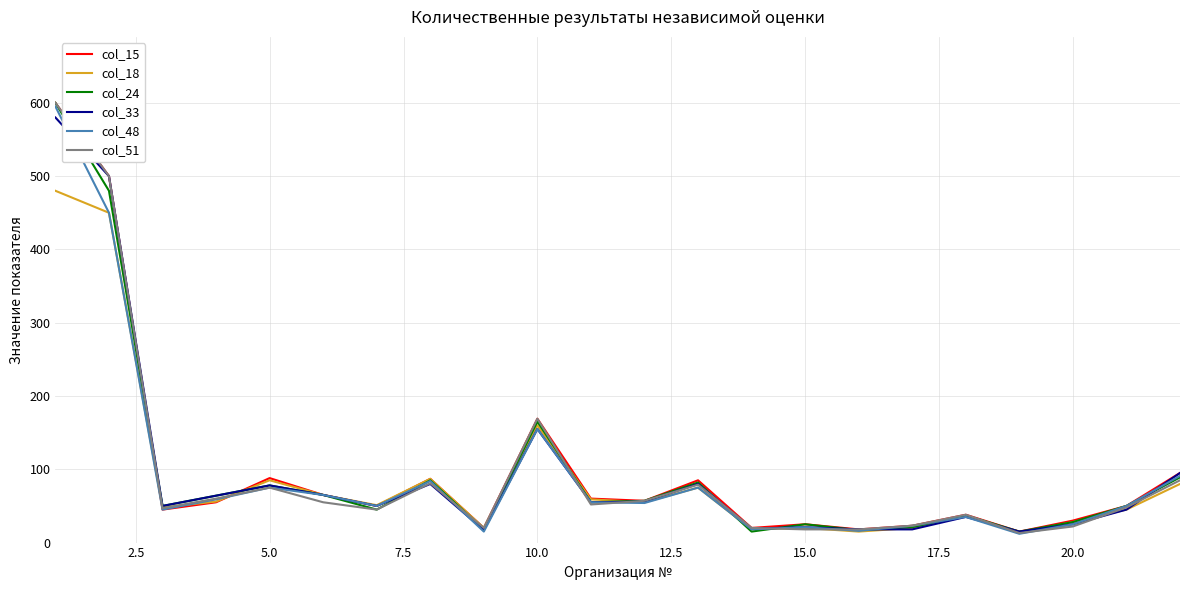

Where is col_51 nearest to the value 306?

10.0